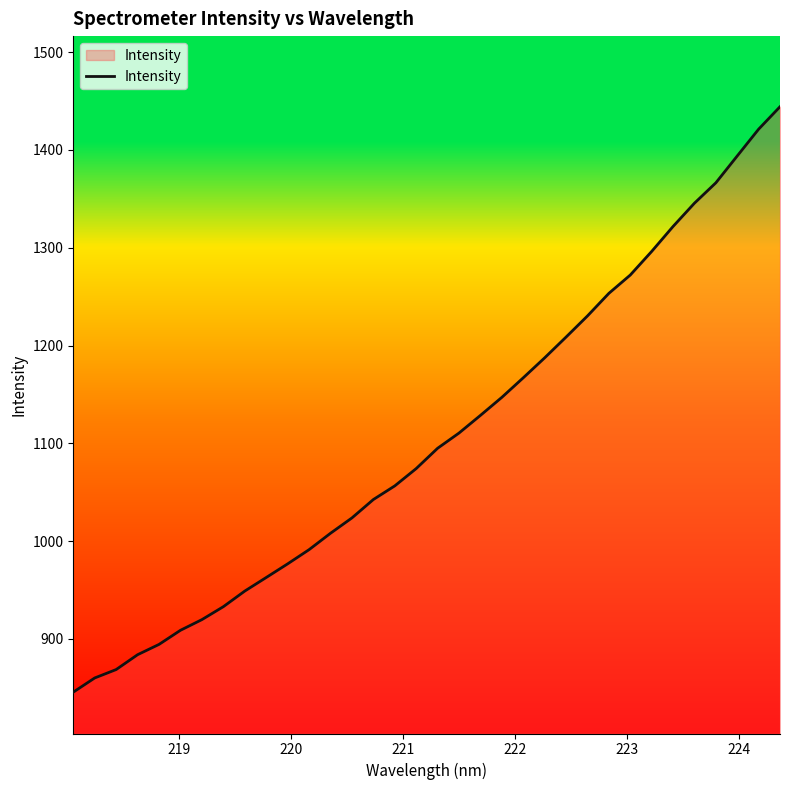

What is the average value?

1105.6